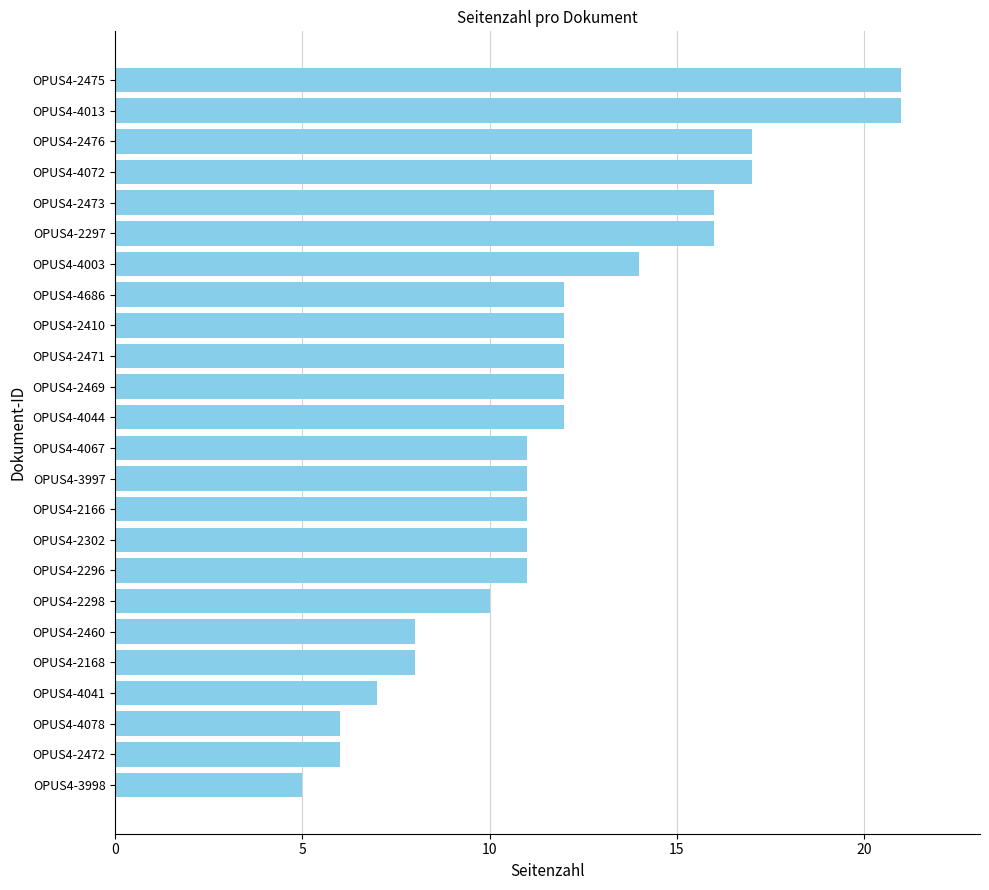

What is the minimum value shown in the chart?

5